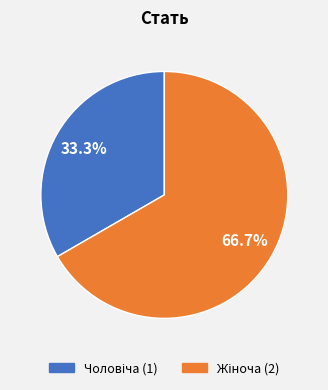

To the nearest percent, what is the difference between the largest and smallest slice percentages?

33%